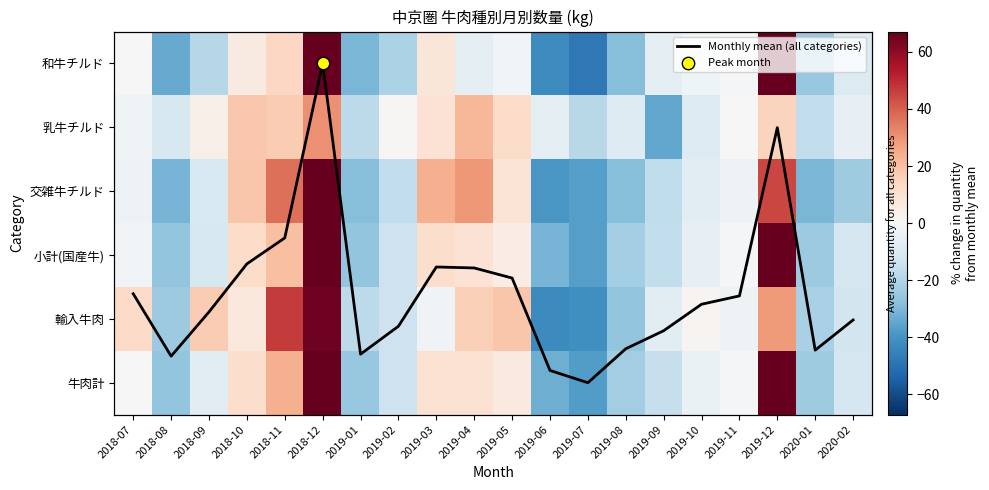

What is the minimum value for 交雑牛チルド?

-38.9